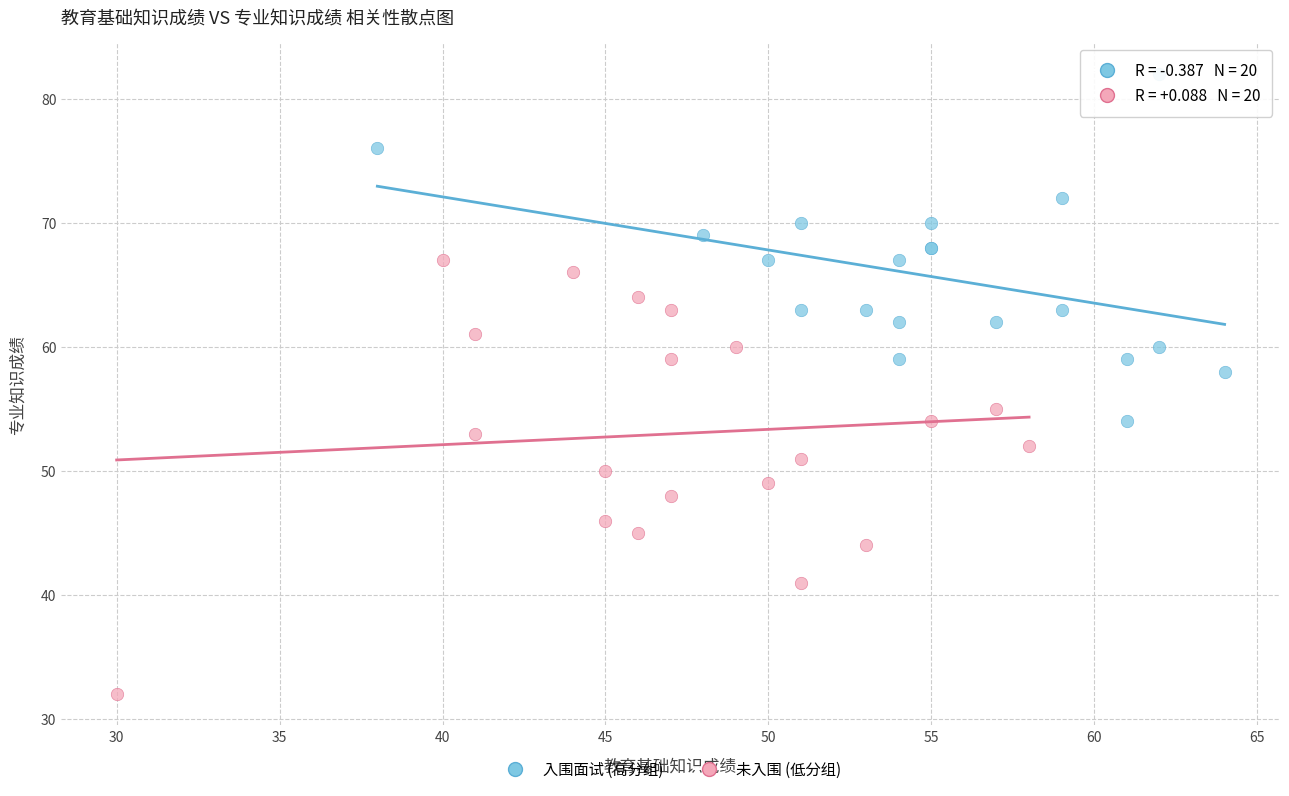

What are all the series names shown in the legend?

入围面试 (高分组), 未入围 (低分组)